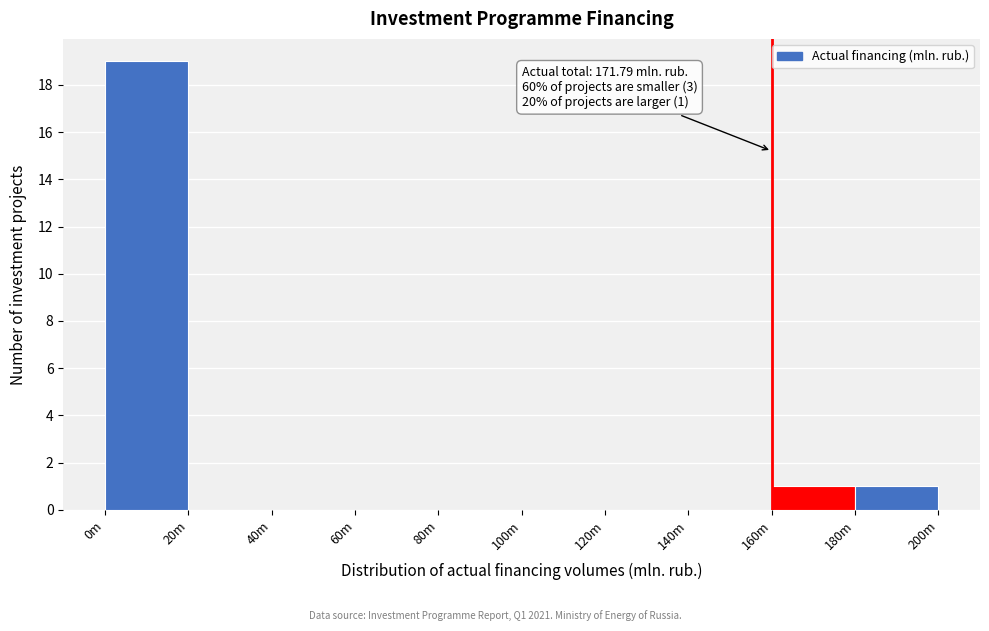

Reading right to left, list all the values displayed in this chart.

180m=1	160m=1	140m=0	120m=0	100m=0	80m=0	60m=0	40m=0	20m=0	0m=19